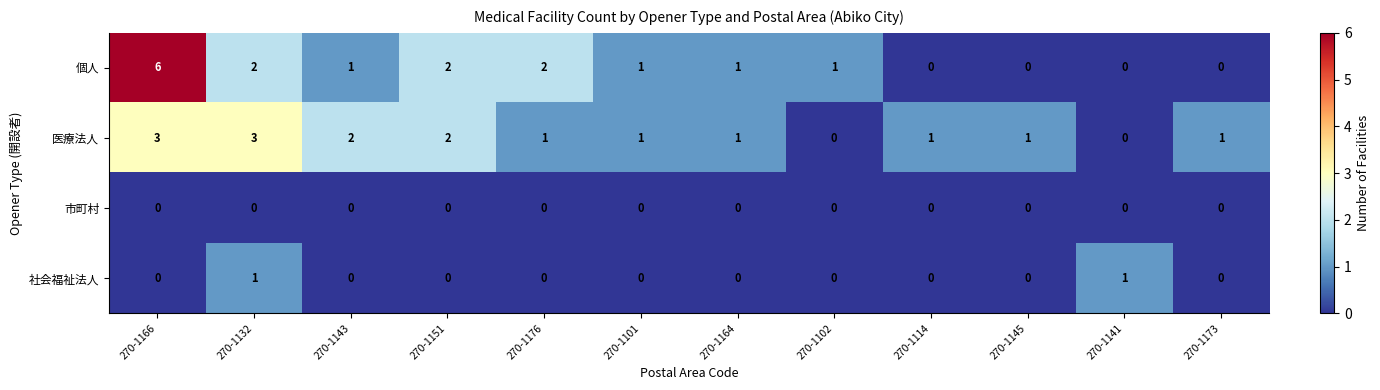

At which category is the sum across all series the highest?

270-1166